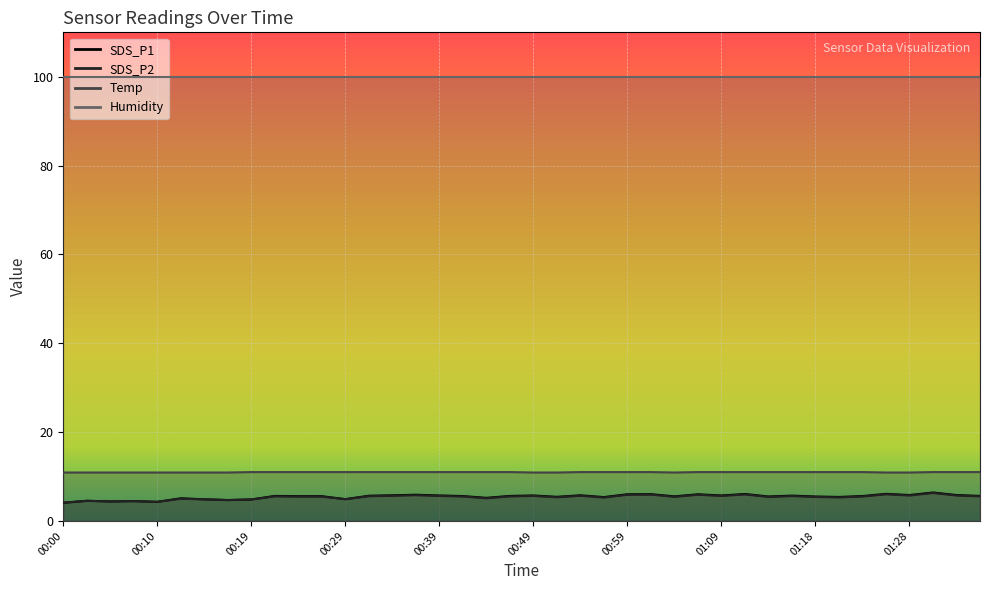

How many lines are shown in the chart?

3